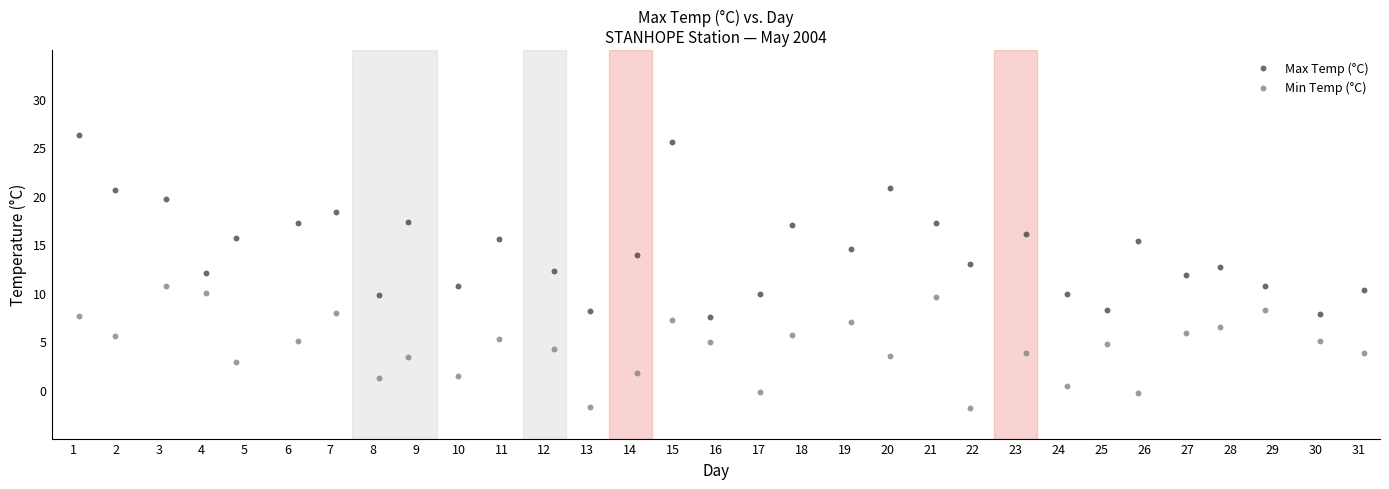

What is the X range (max minus min) for the scatter plot?

30.0